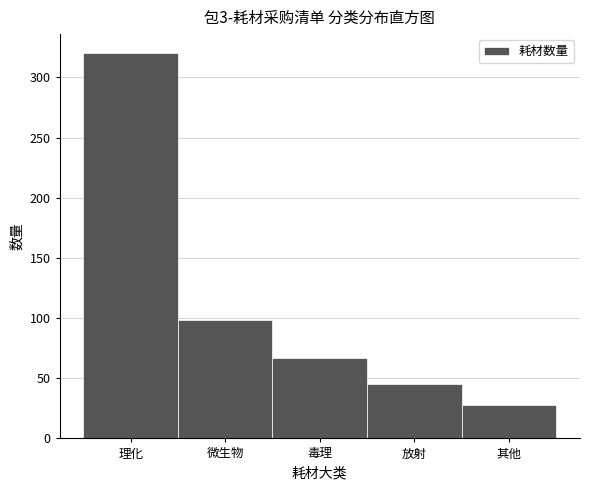

Reading right to left, transcribe all the data shown in this chart.

28	45	67	98	320